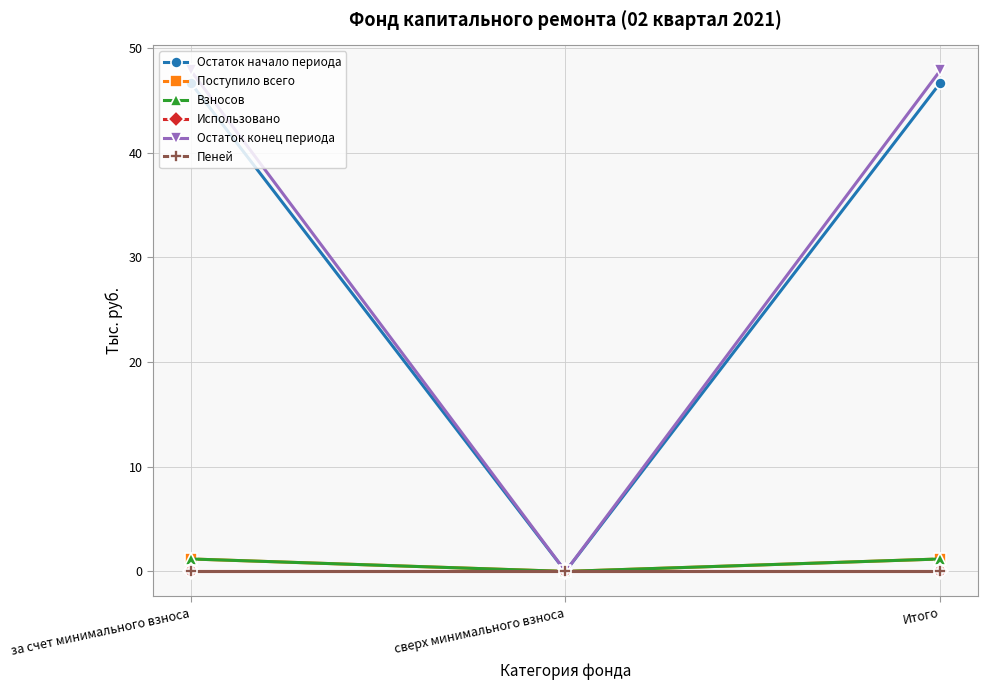

Rank the categories by Остаток конец периода value from lowest to highest.

сверх минимального взноса, за счет минимального взноса, Итого